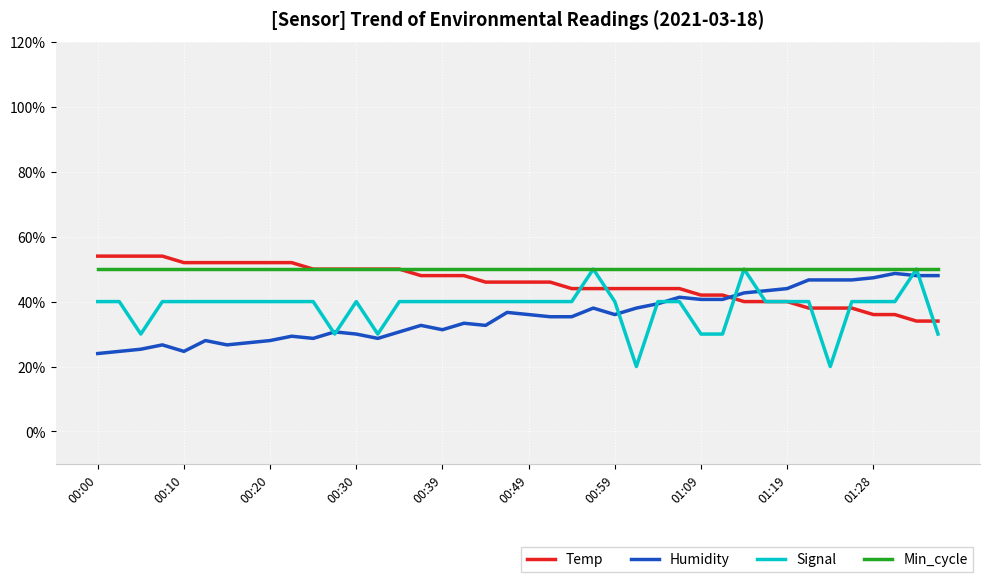

Rank the series by their maximum value, from highest to lowest.

Temp, Signal, Min_cycle, Humidity